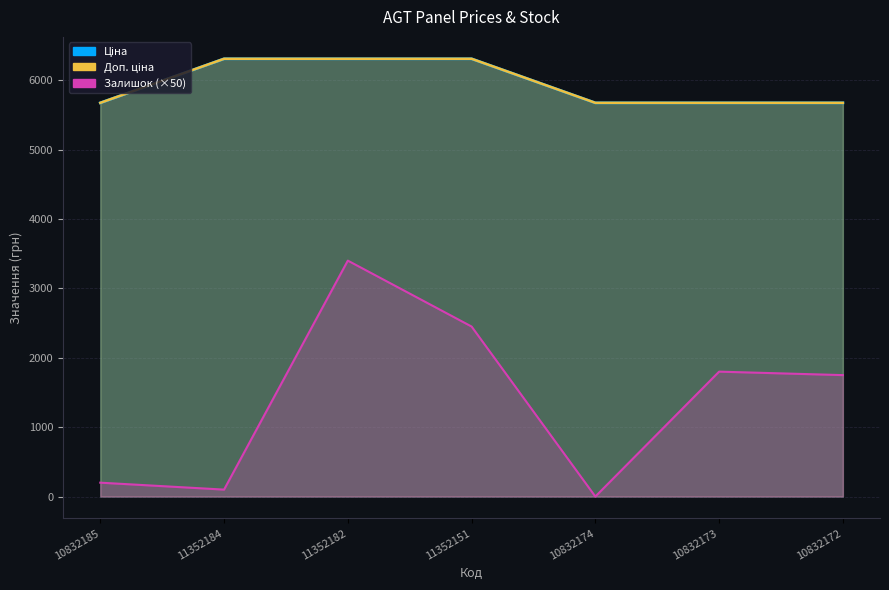

The Залишок series shows 851.1 at 10832172. True or false?

False